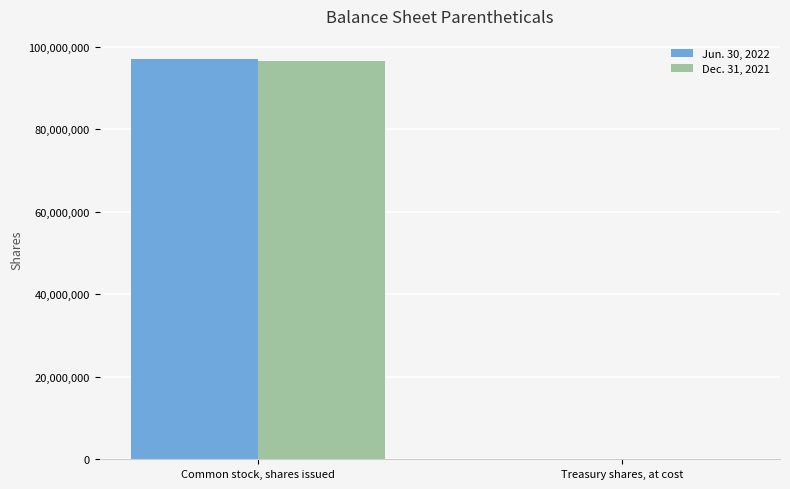

Reading left to right, transcribe all the data shown in this chart.

Jun. 30, 2022: 97047329	120143
Dec. 31, 2021: 96468071	54960